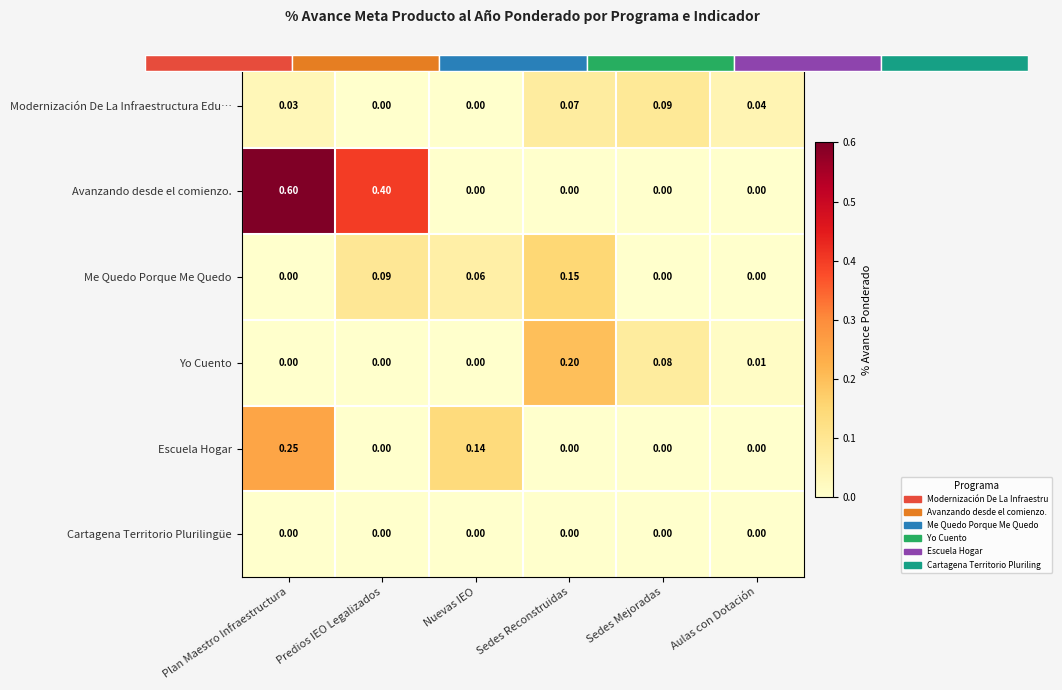

List the labels in order of Avanzando desde el comienzo. value, largest first.

Plan Maestro Infraestructura, Predios IEO Legalizados, Nuevas IEO, Sedes Reconstruidas, Sedes Mejoradas, Aulas con Dotación